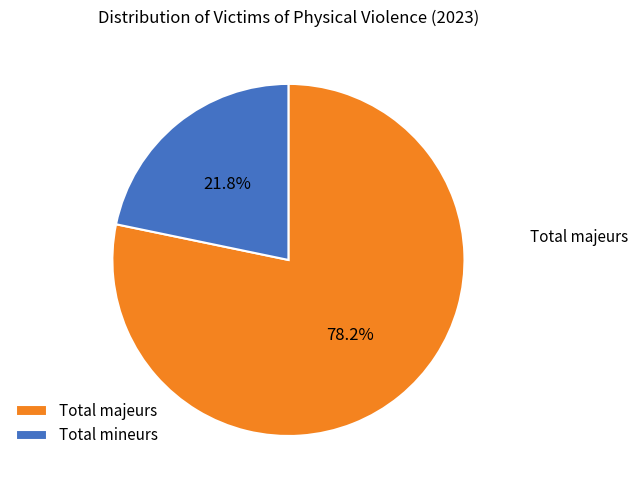

How many slices are in this pie chart?

2